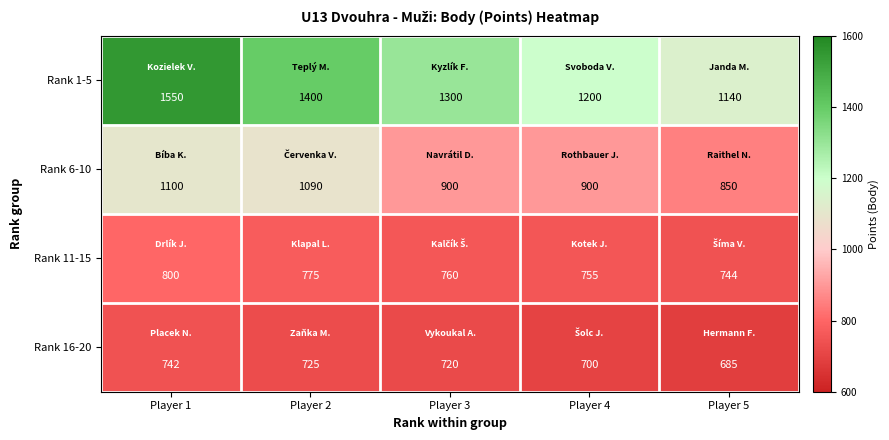

What is the total value across all series at Player 1?

4192